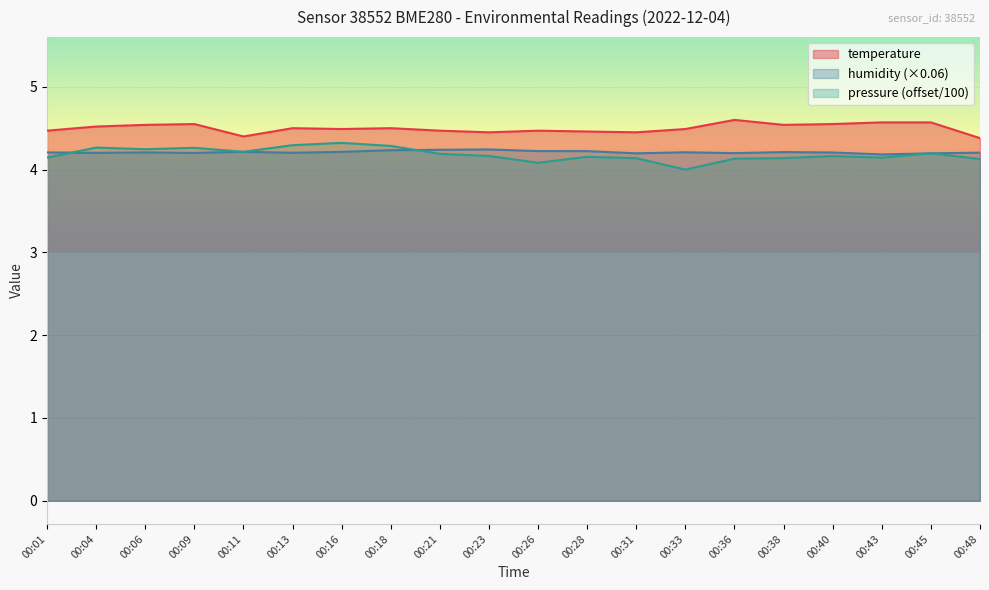

The humidity series shows 4.2 at 00:48. True or false?

True